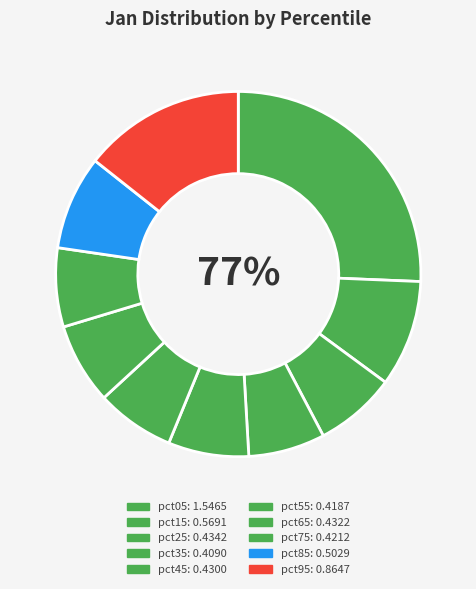

True or false: pct95 accounts for 22% of the total.

False